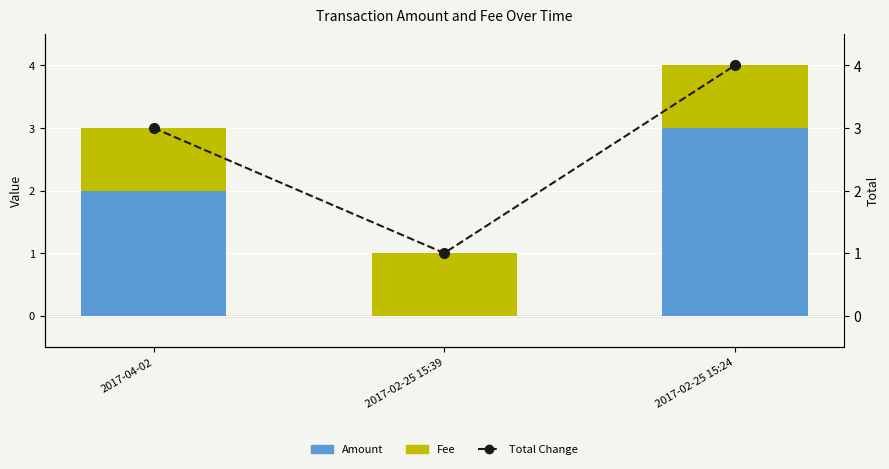

What is the maximum value for Amount?

3.0